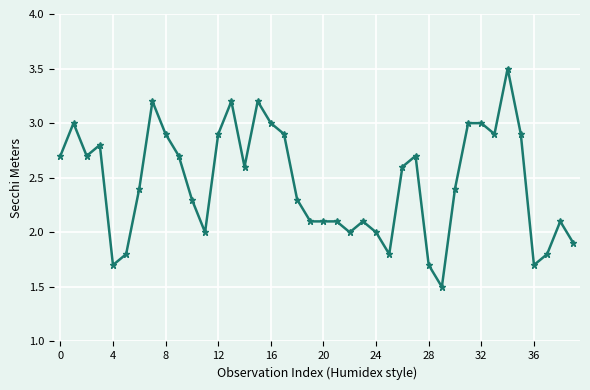

What is the greatest value displayed?

3.5